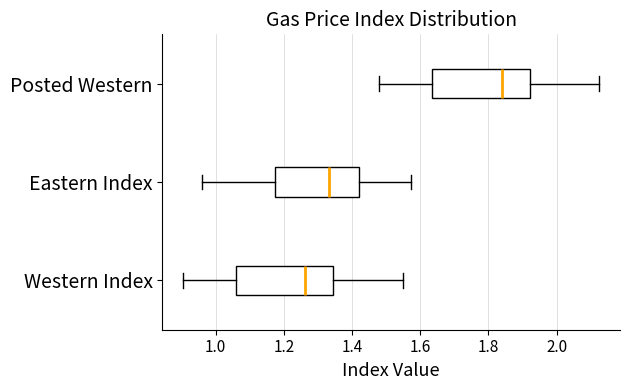

Reading bottom to top, transcribe this box plot: for each box, give where its median line is, the range the box spans, and where its two whiskers end, as read against the x-axis. The values are not printed on the chart, so give them approximately, as read against the axis.

Western Index: median 1.26, box 1.06 to 1.34, whiskers 0.90 to 1.56
Eastern Index: median 1.34, box 1.18 to 1.42, whiskers 0.96 to 1.58
Posted Western: median 1.84, box 1.64 to 1.92, whiskers 1.48 to 2.12